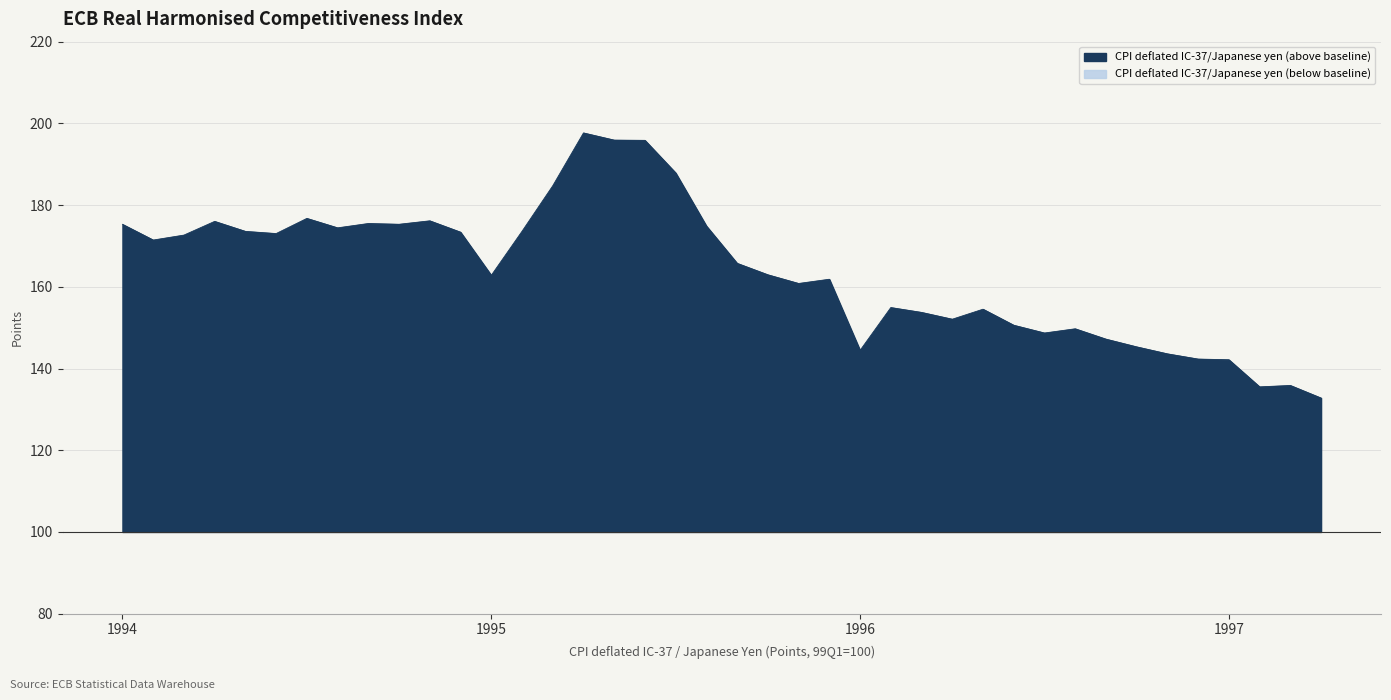

What is the greatest value displayed?

197.7